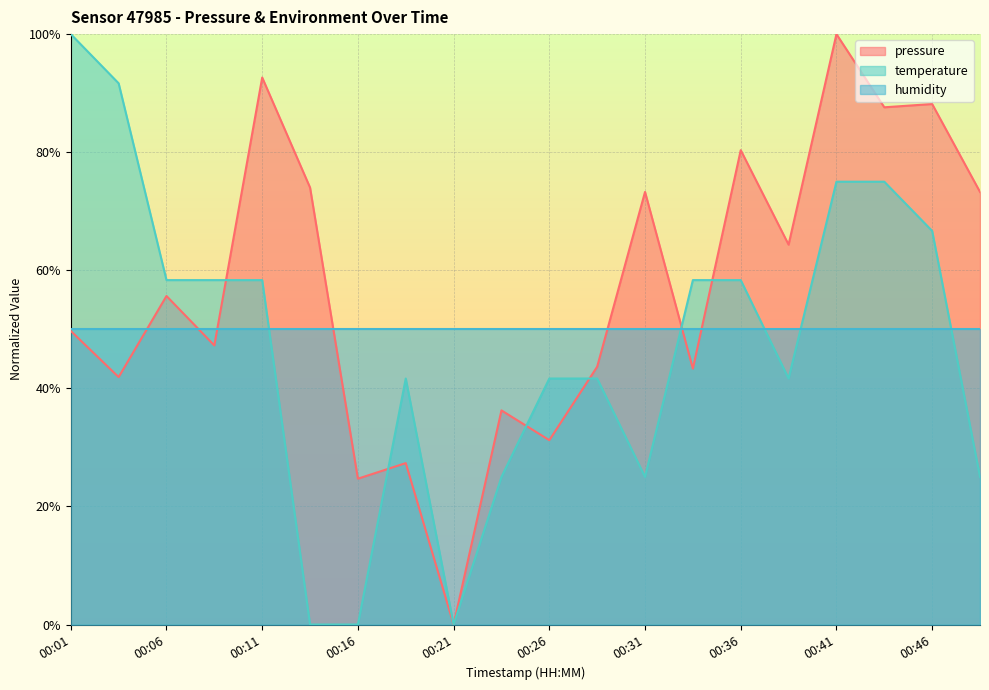

Which category has the highest value across all series?

00:41